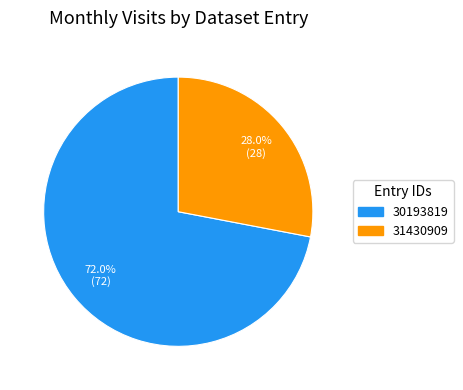

Does 31430909 account for over 50% of the chart?

No